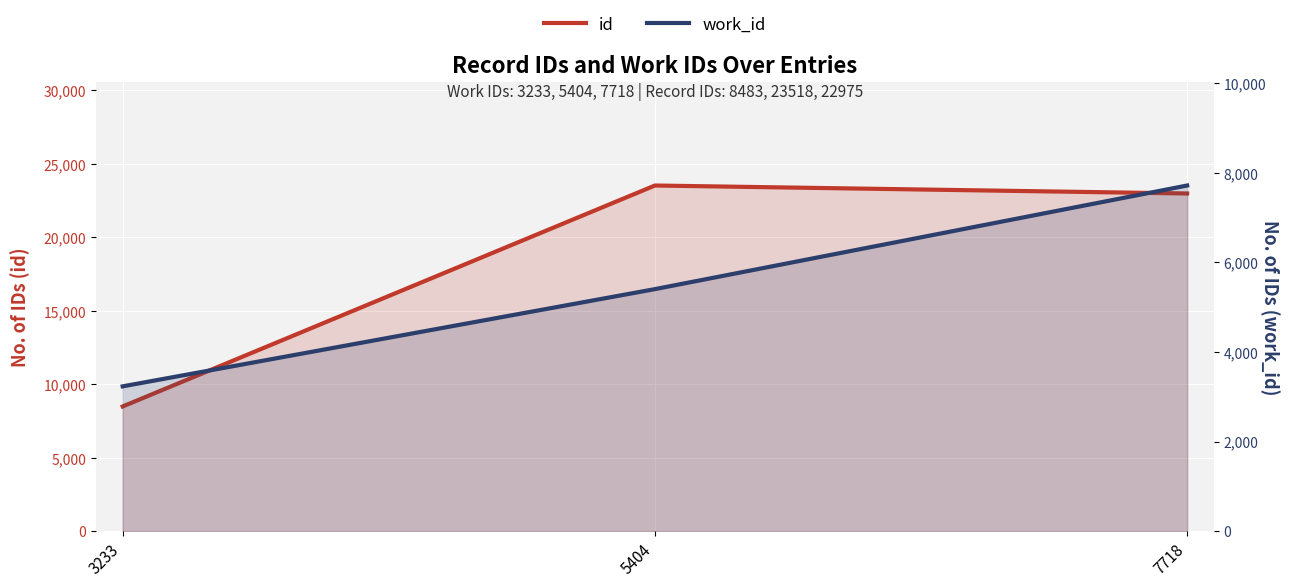

Which category has the lowest value in the work_id series?

3233